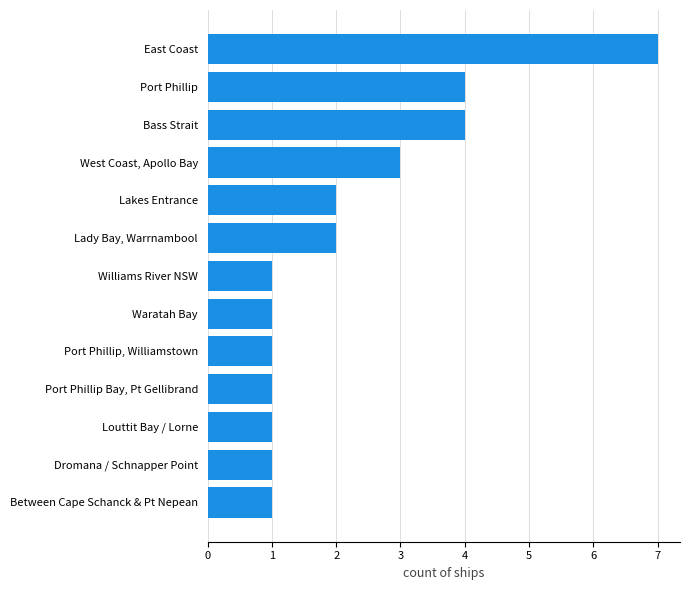

The value at Waratah Bay is 1. True or false?

True